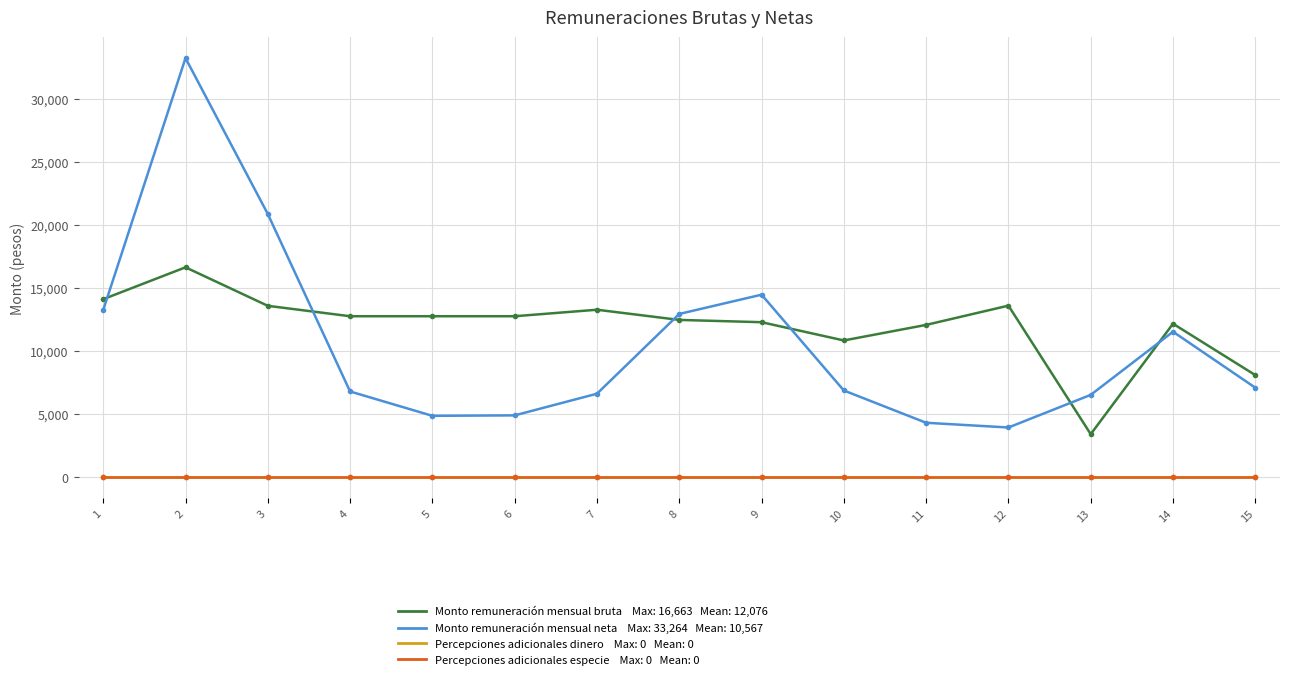

The value of Monto remuneración mensual bruta at 1 is 14133.9. True or false?

True